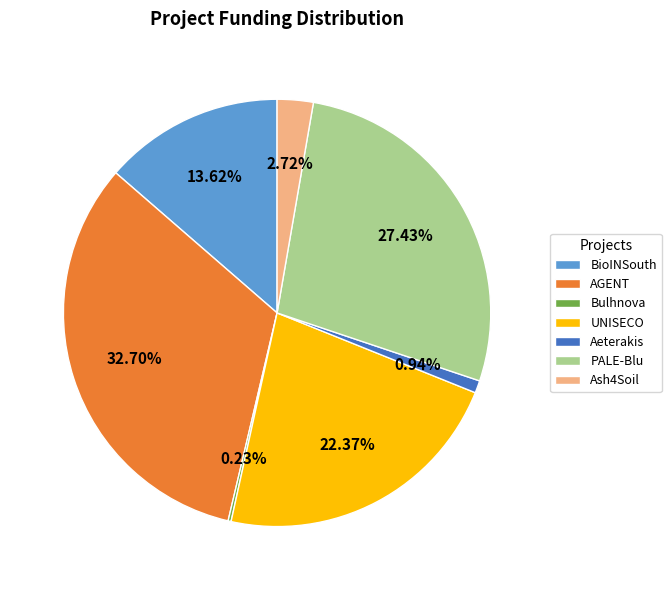

To the nearest percent, what is the difference between the largest and smallest slice percentages?

32%